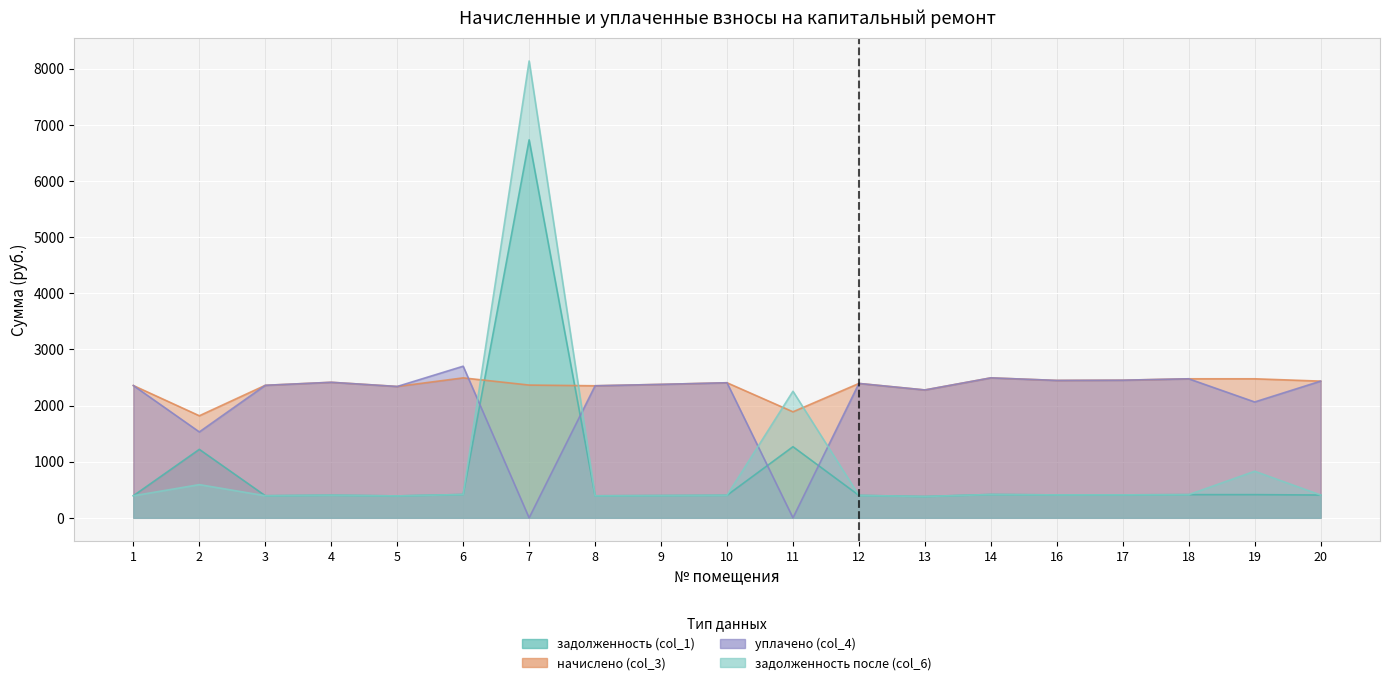

What is the value of the задолженность (col_1) point at the 10th from the left?

401.2